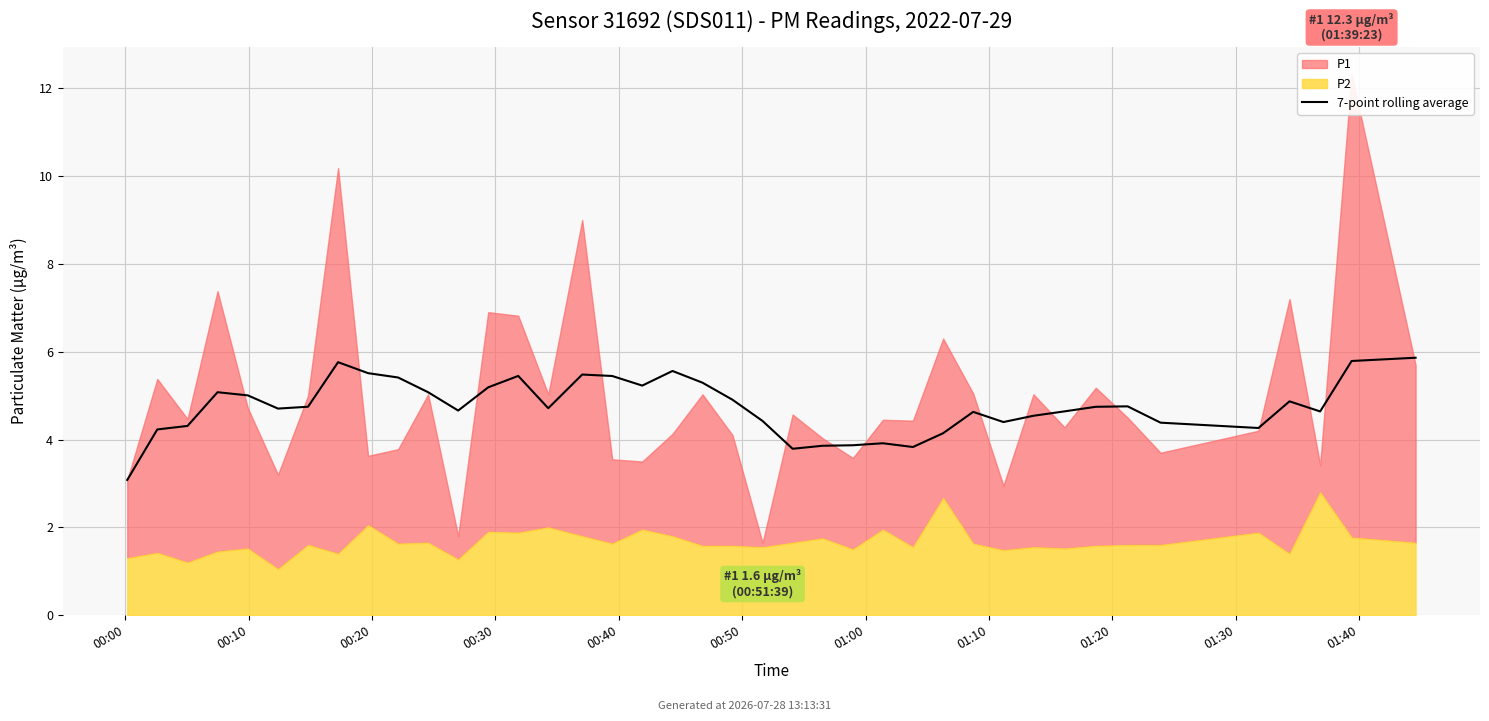

Does the chart display data point markers on the line(s)?

No